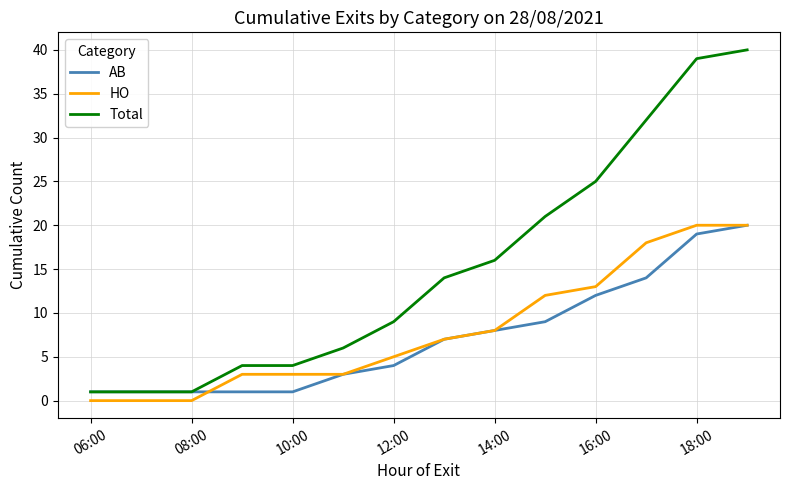

Which series has the largest total across all categories?

Total